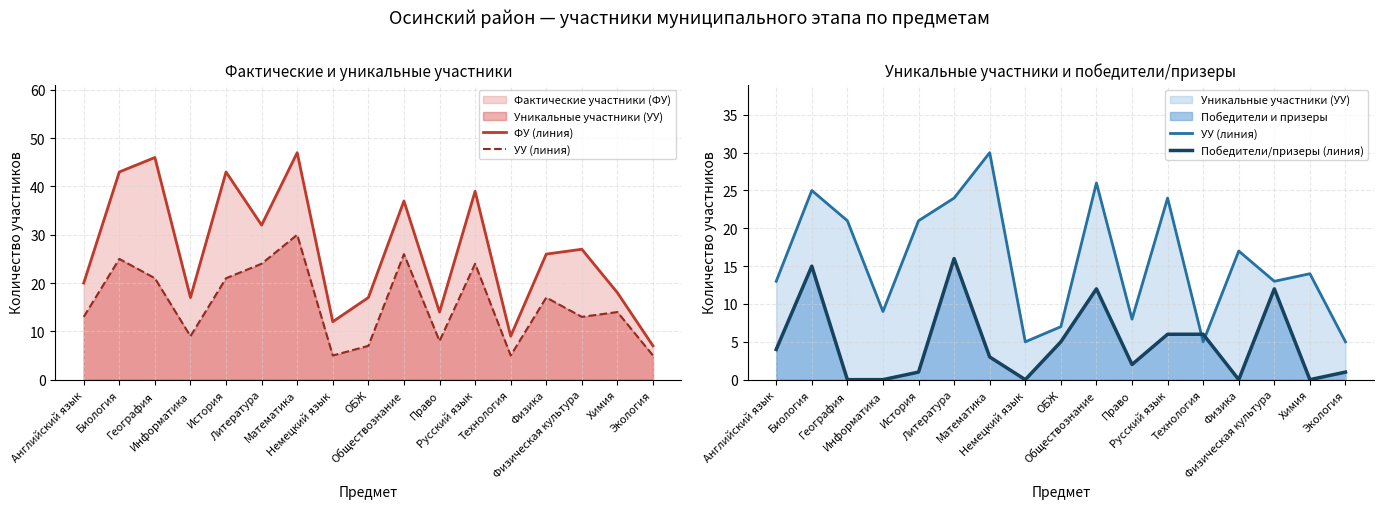

Does the chart display data point markers on the line(s)?

No